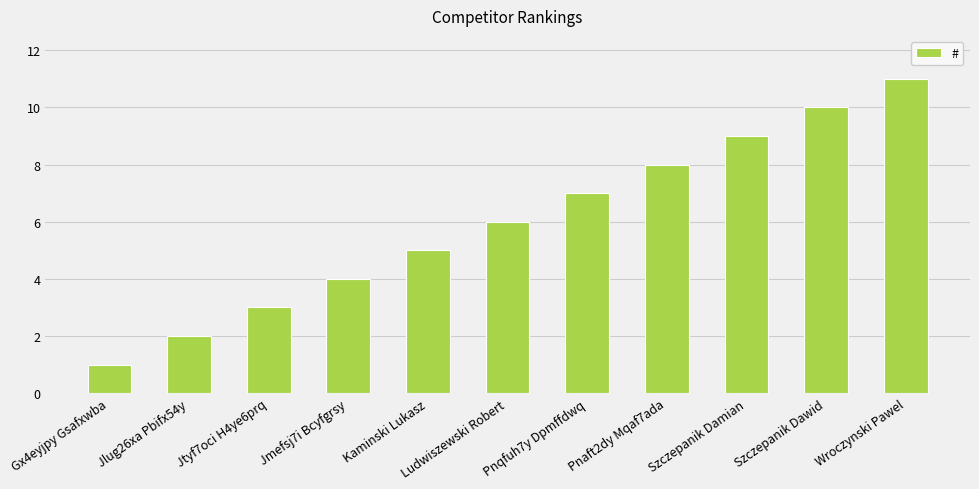

What is the approximate value at Wroczynski Pawel, to the nearest 10?

10